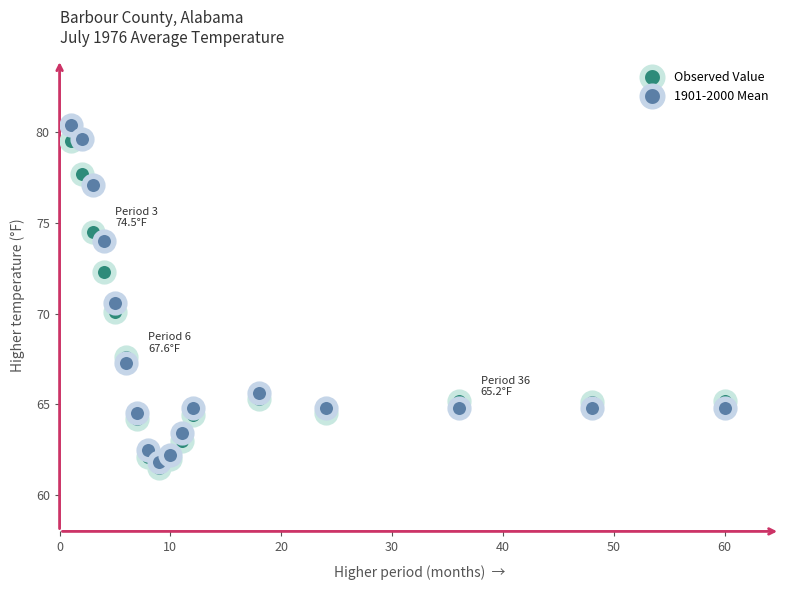

What are all the series names shown in the legend?

Observed Value, 1901-2000 Mean